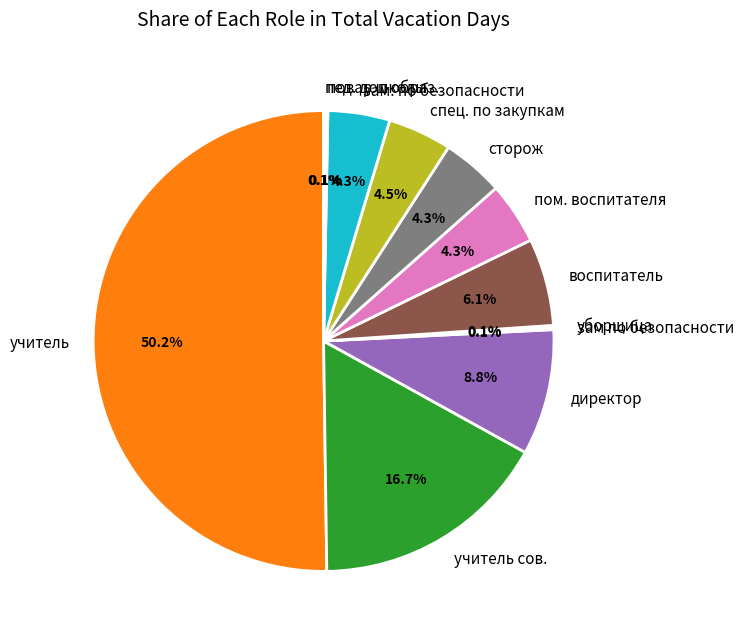

Which slice represents more than half of the pie?

учитель